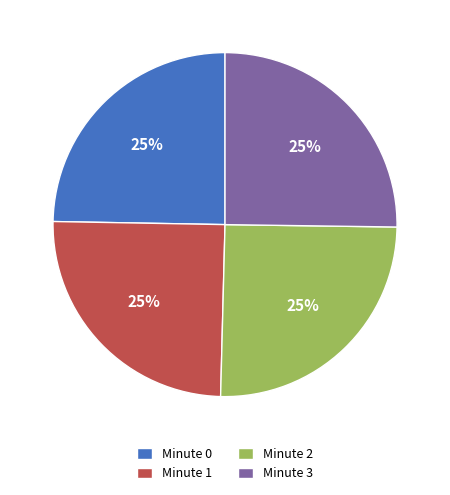

The Minute 1 slice represents 1% of the pie. True or false?

False